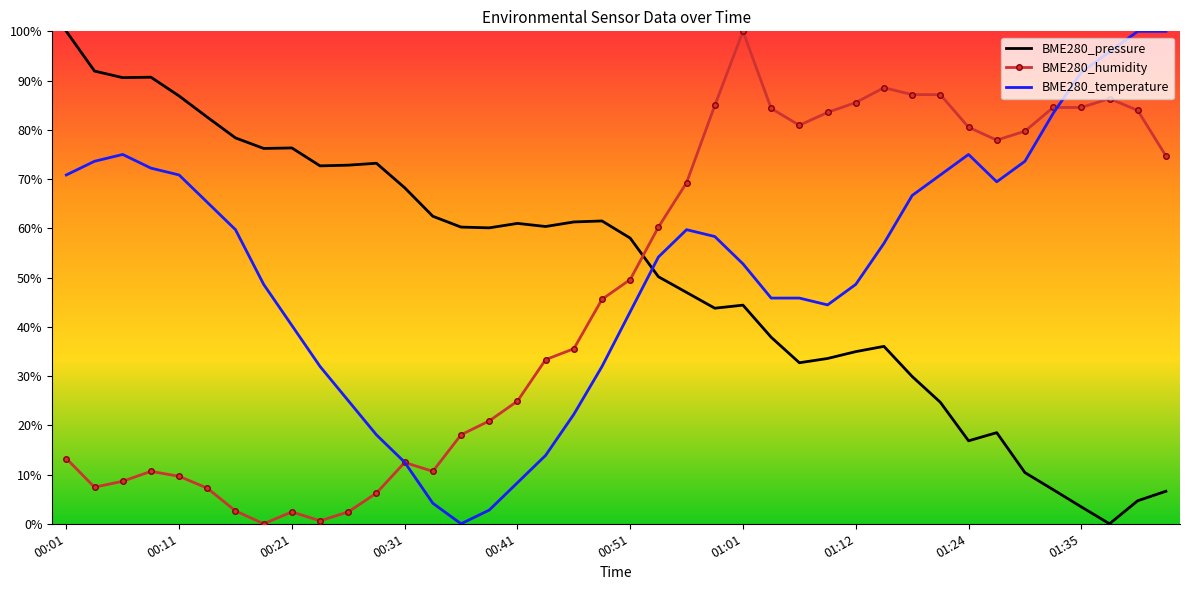

What is the maximum value for BME280_humidity?

100.0